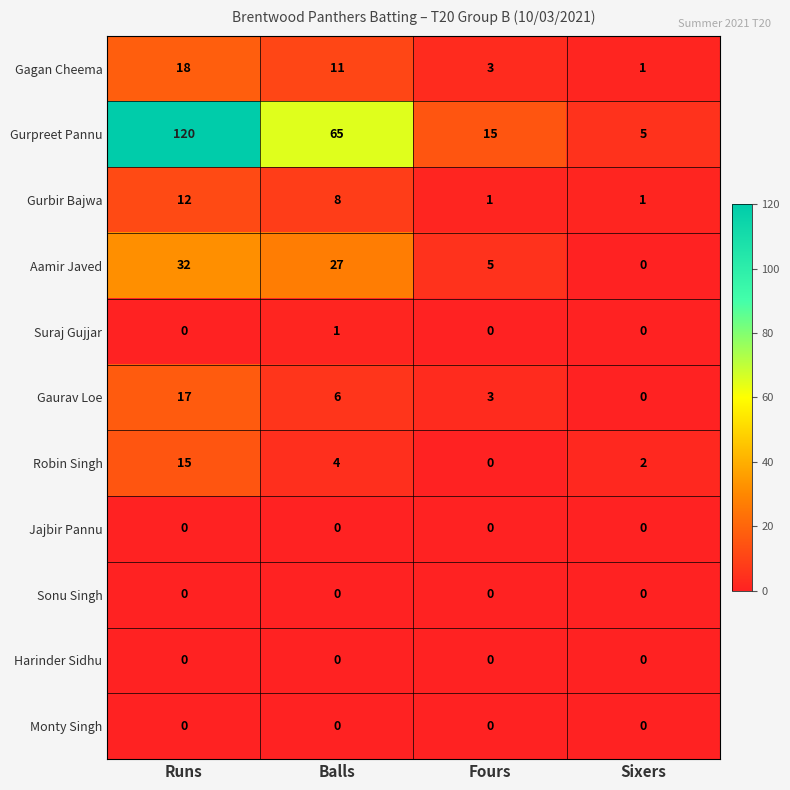

Count the number of categories in the chart.

4